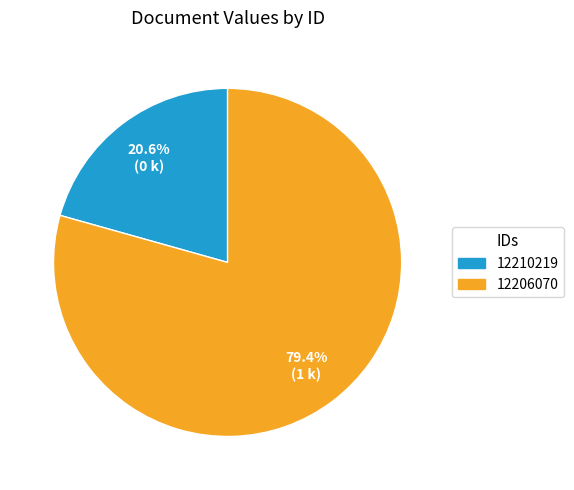

Approximately how many times larger is the value at 12210219 compared to 12206070?

0.3